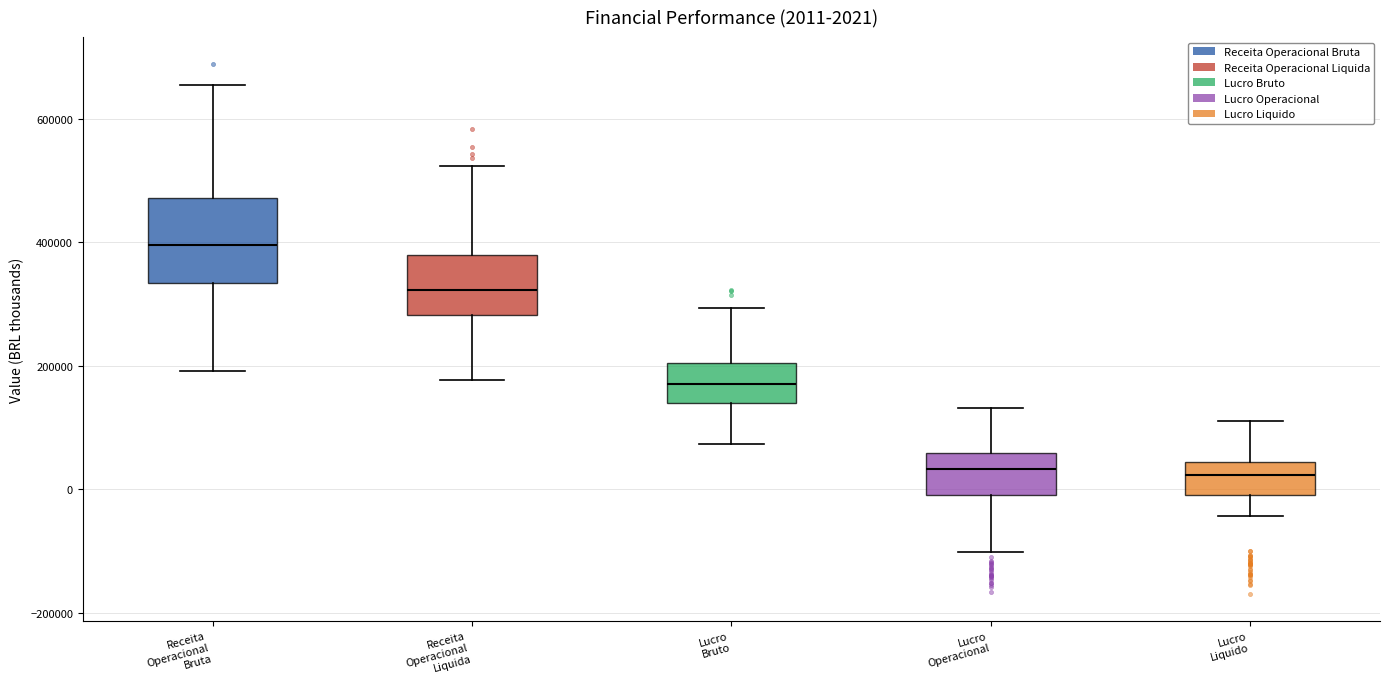

Comparing the boxes themselves (not the whiskers), which one is the tallest?

Receita Operacional Bruta